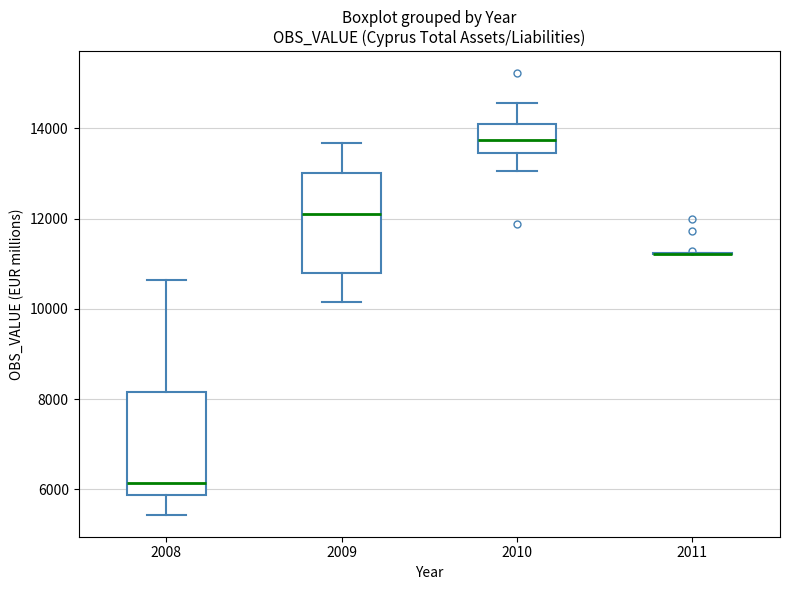

Reading left to right, transcribe this box plot: for each box, give where its median line is, the range the box spans, and where its two whiskers end, as read against the y-axis. The values are not printed on the chart, so give them approximately, as read against the axis.

2008: median 6200, box 5800 to 8200, whiskers 5400 to 10600
2009: median 12200, box 10800 to 13000, whiskers 10200 to 13600
2010: median 13800, box 13400 to 14000, whiskers 13000 to 14600
2011: box collapsed to a line at 11200, whiskers 11200 to 11200